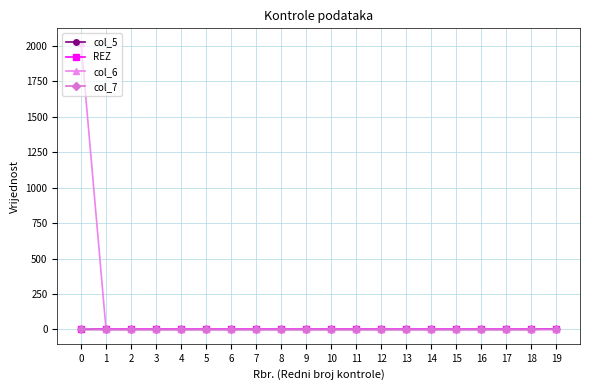

Which series has the largest total across all categories?

col_6